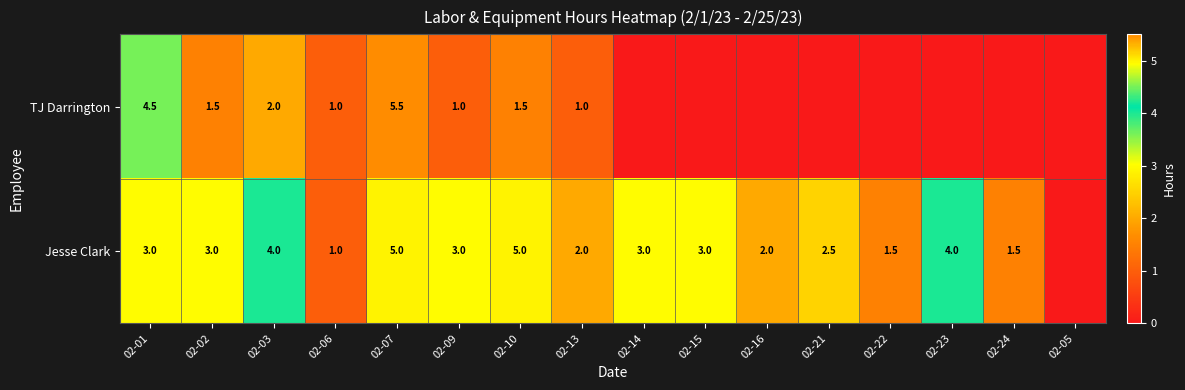

Is the value of Jesse Clark at 02-10 greater than the value of TJ Darrington at 02-13?

Yes